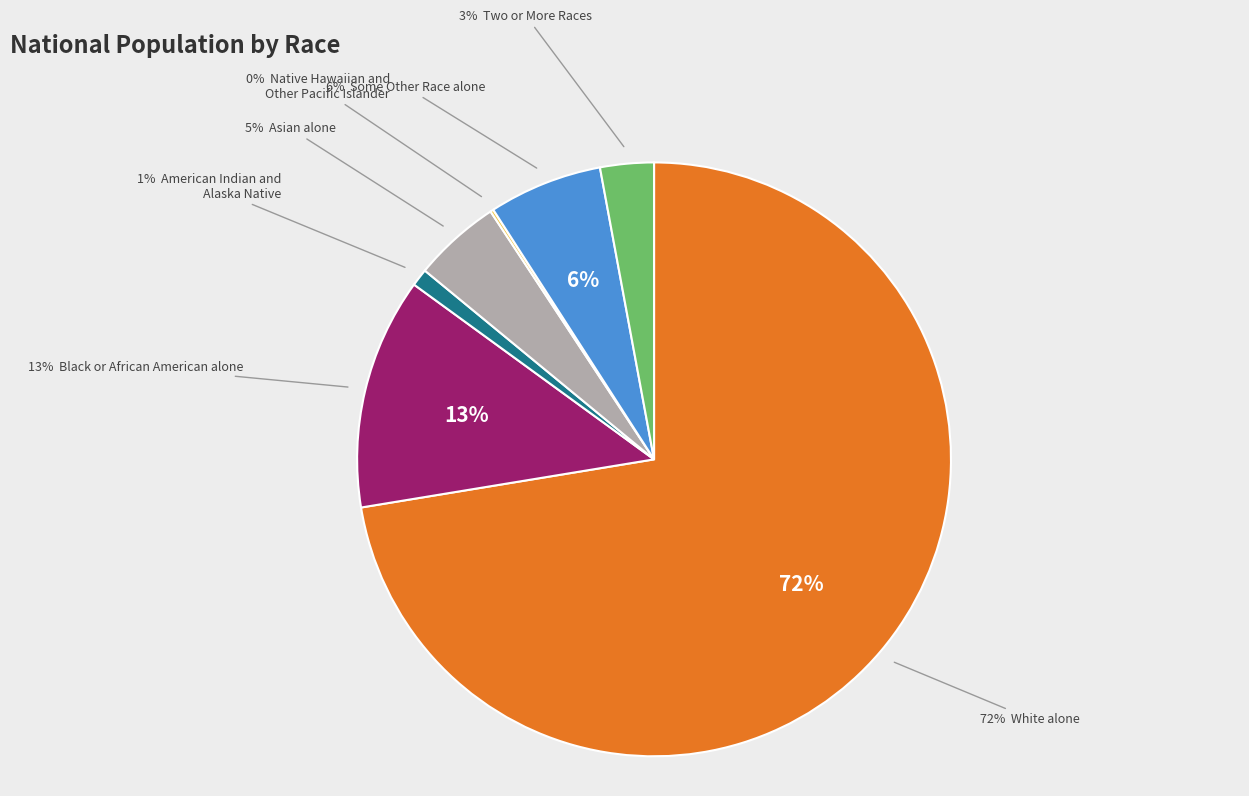

What percentage is the American Indian and Alaska Native slice, to the nearest percent?

1%